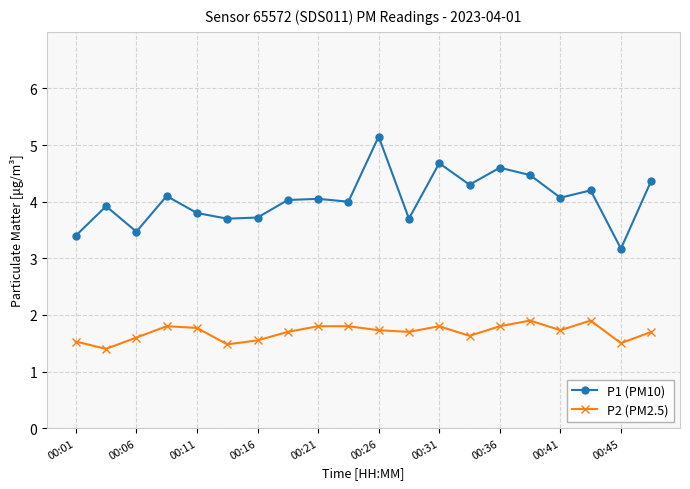

True or false: P2 (PM2.5) has more than 1 points higher than both neighbors.

True